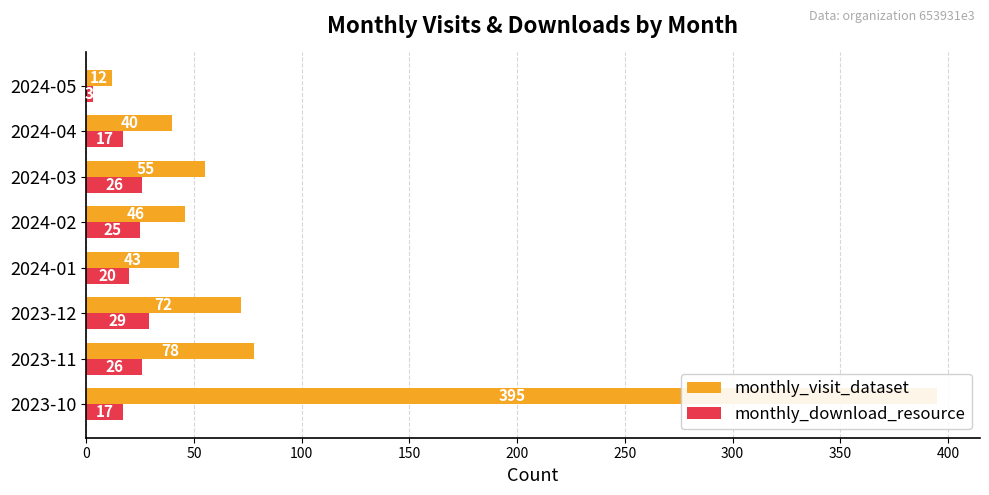

Reading left to right, transcribe all the data shown in this chart.

monthly_visit_dataset: 395	78	72	43	46	55	40	12
monthly_download_resource: 17	26	29	20	25	26	17	3